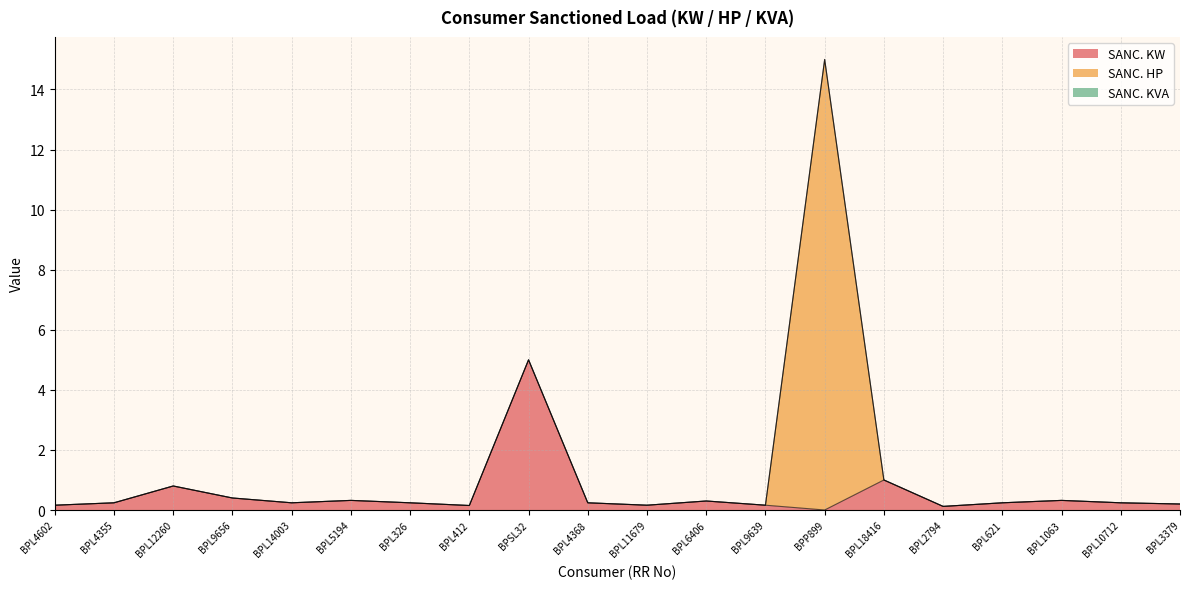

Is it true that SANC. KW equals 0.1 at BPL5194?

False